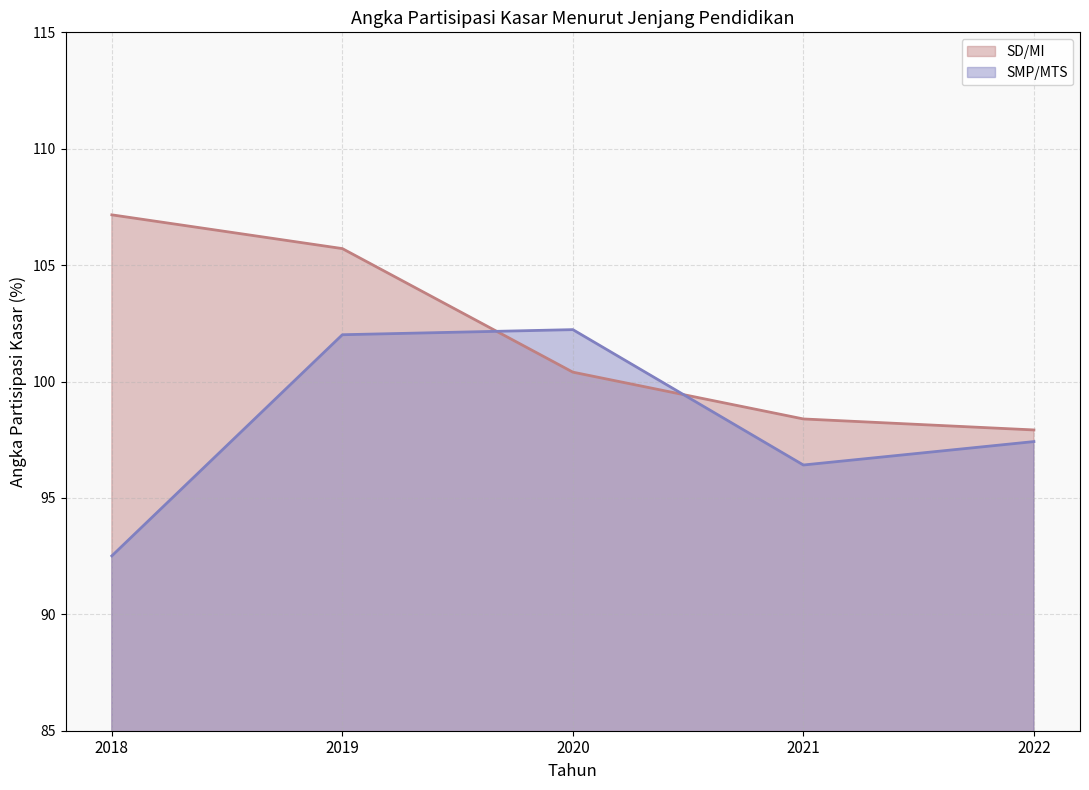

Reading left to right, what are all the values shown in this chart?

SD/MI: 107.2	105.7	100.4	98.4	97.9
SMP/MTS: 92.5	102.0	102.2	96.4	97.4